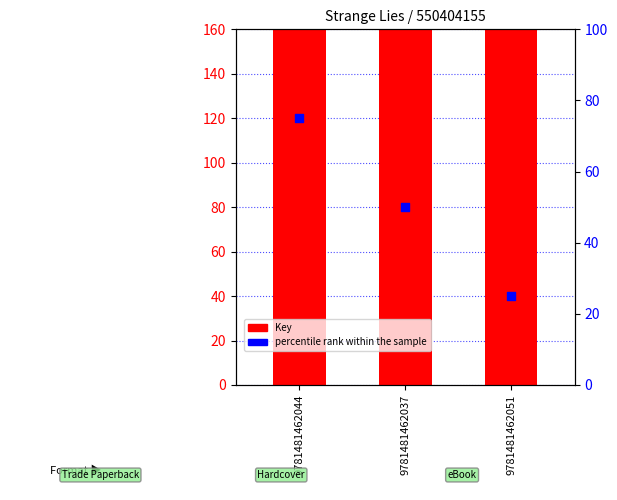

Which series reaches the minimum Y coordinate?

percentile rank within the sample